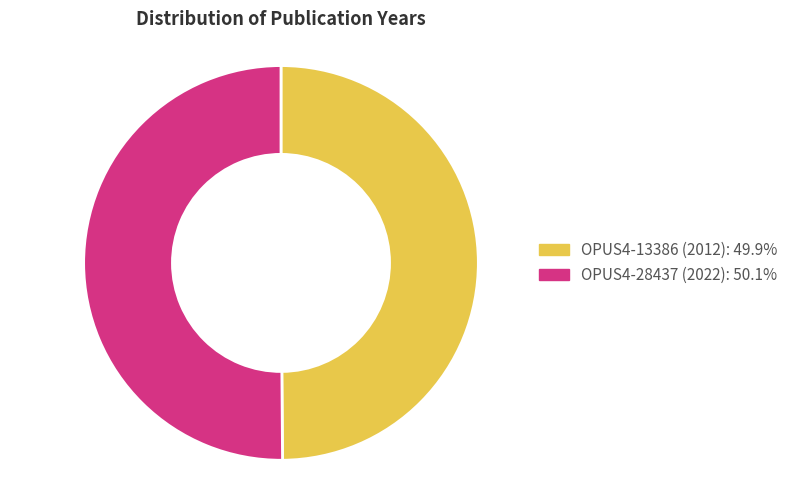

The OPUS4-28437 (2022) slice represents 39% of the pie. True or false?

False